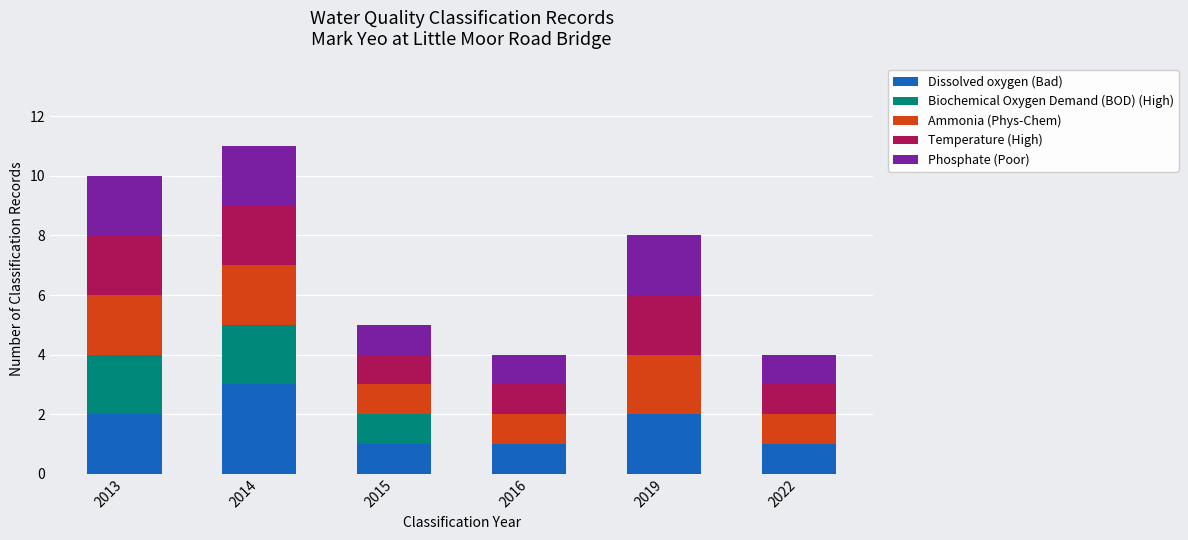

What is the total value across all series at 2016?

4